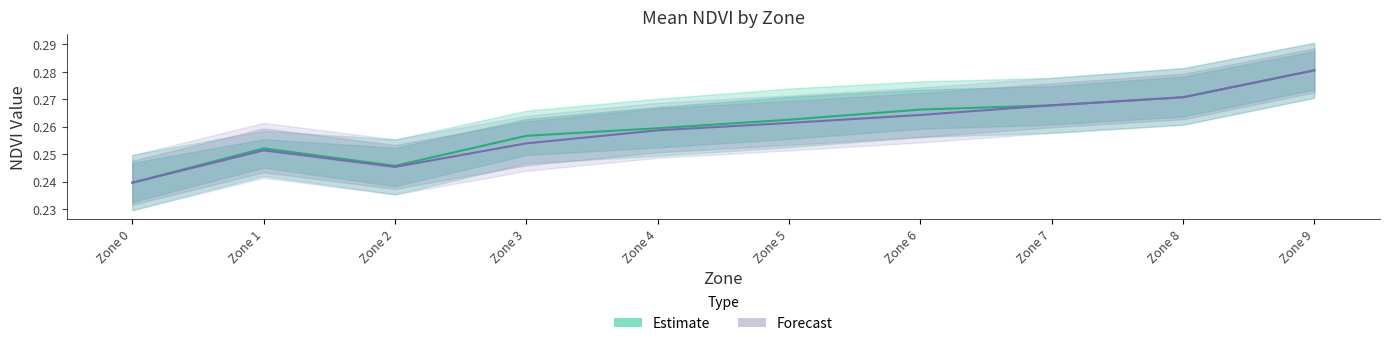

True or false: Forecast and Estimate cross at least once.

False